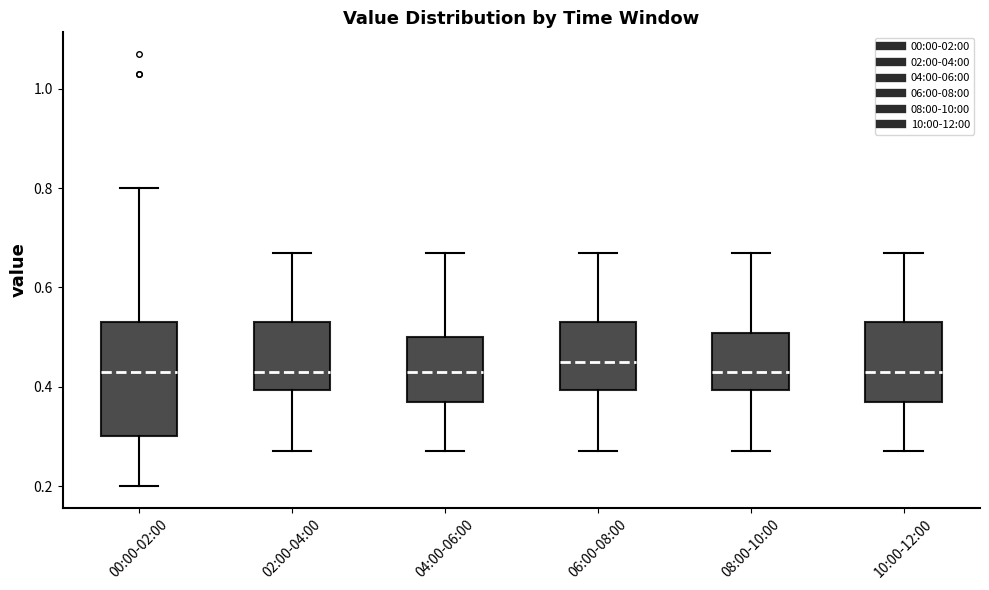

Where is the lower edge of the box for 00:00-02:00 on the y-axis? The values are not printed on the chart, so give them approximately, as read against the axis.

0.30